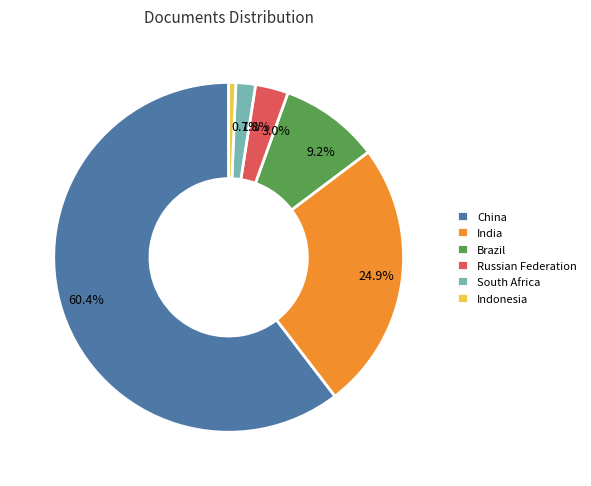

To the nearest percent, what is the difference between the Indonesia and China slice percentages?

60%